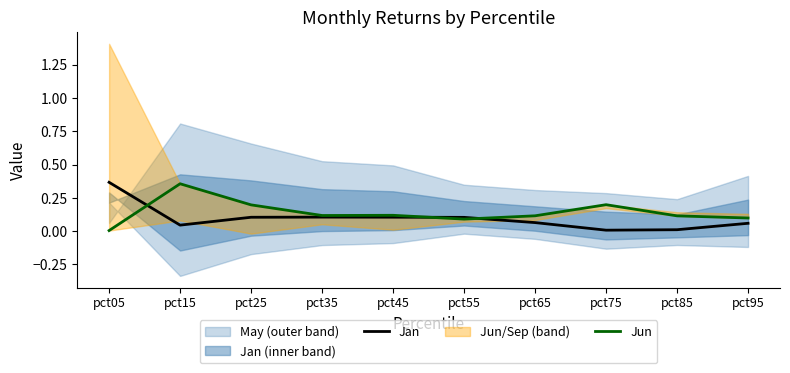

Is it true that Jan equals 0.0 at pct35?

False